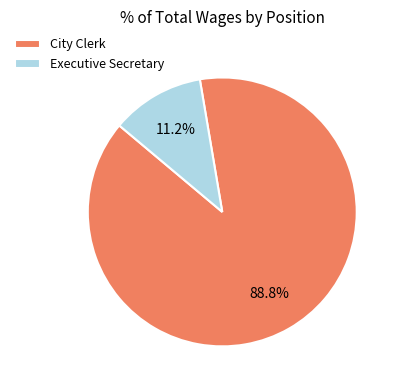

What is the total percentage of City Clerk and Executive Secretary?

100.0%